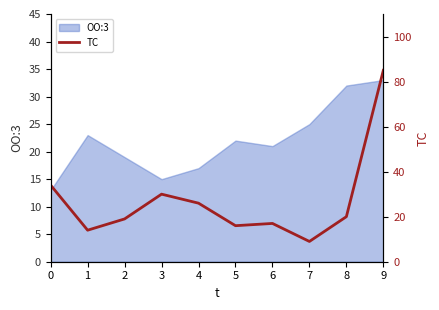

How many points are lower than both their immediate neighbors (excluding endpoints)?

3